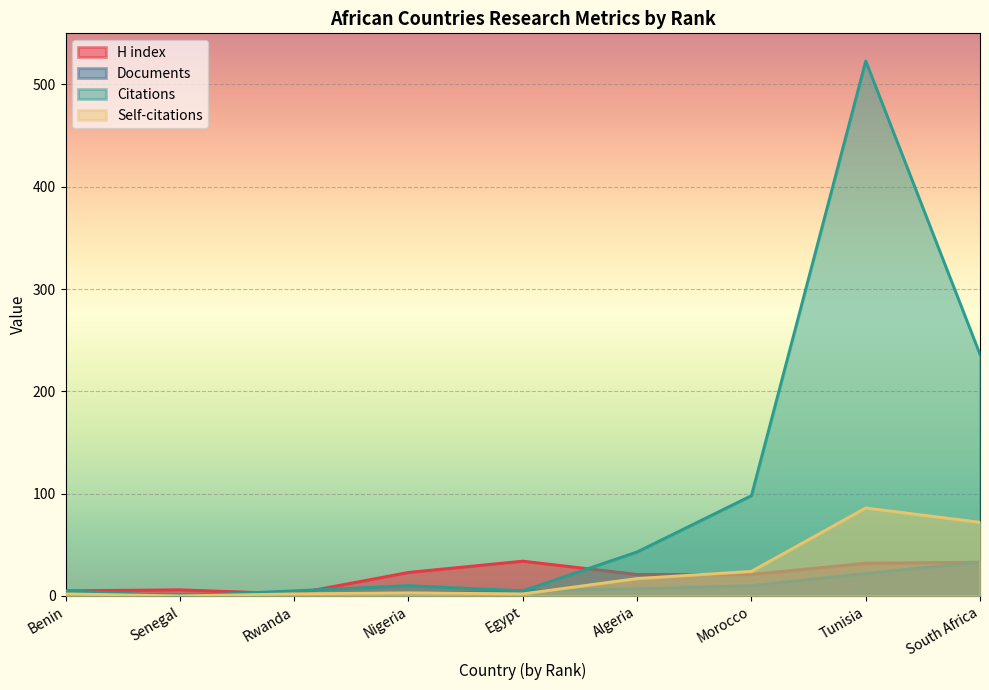

How many data points in H index are above 21?

4